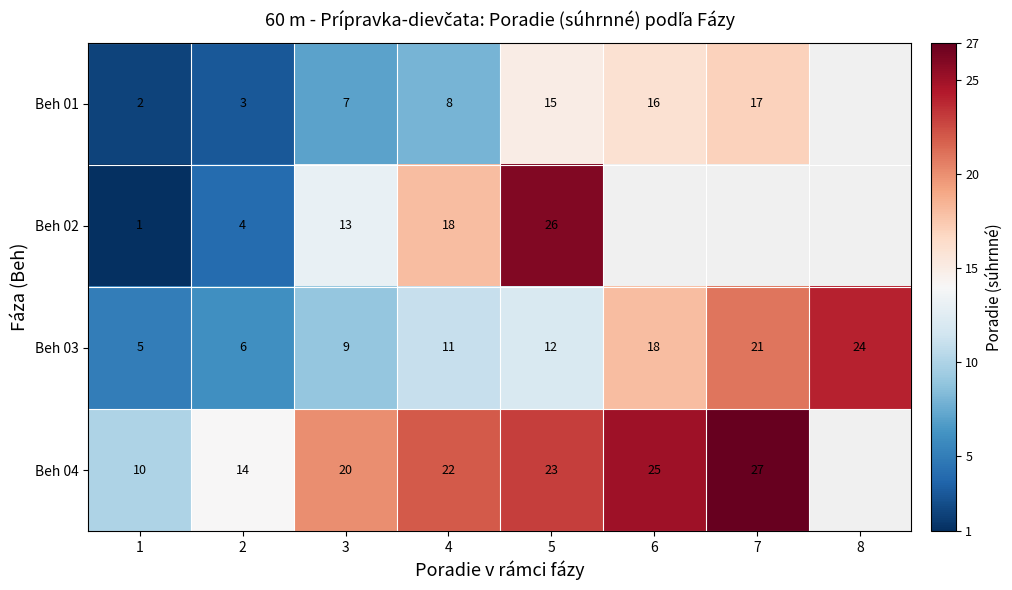

How many series are shown in this chart?

4